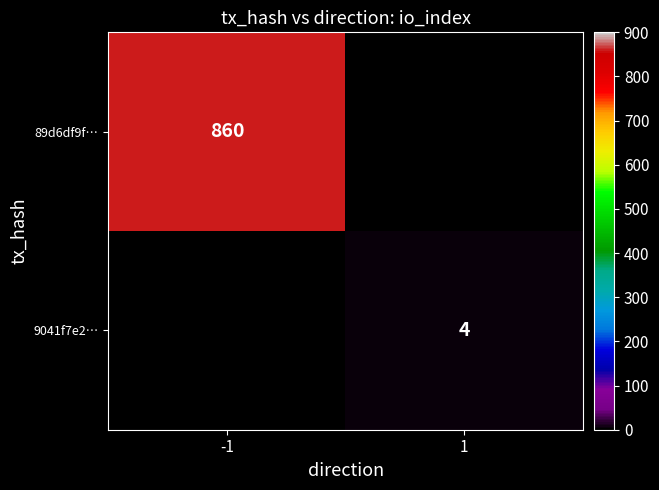

The value of 9041f7e2… at 1 is 7. True or false?

False